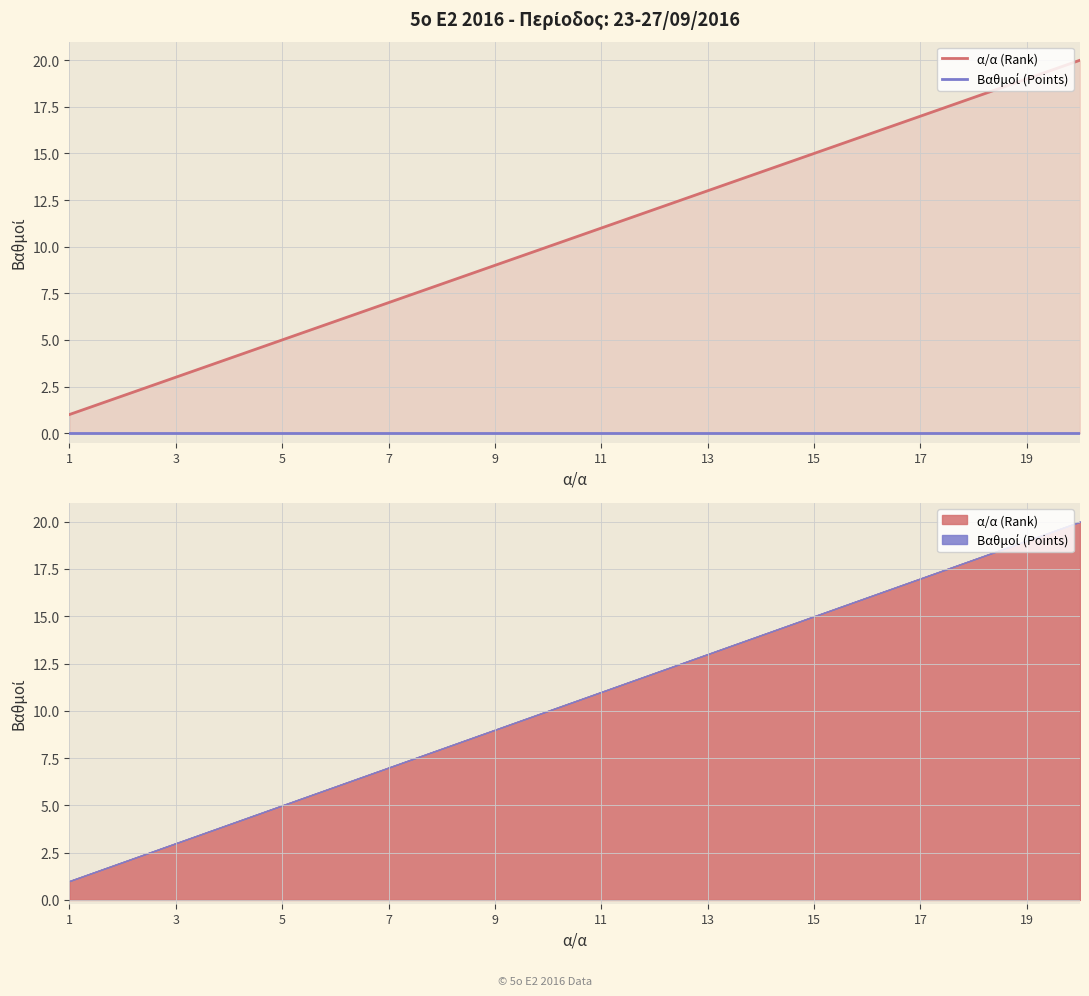

Rank the series by their maximum value, from lowest to highest.

Βαθμοί (Points), α/α (Rank)